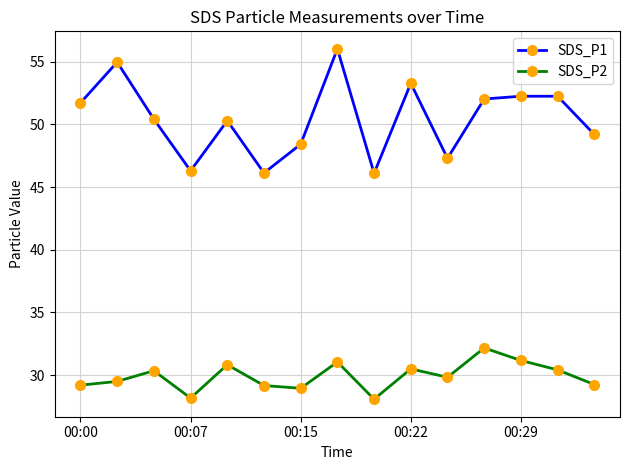

Rank the series by their maximum value, from lowest to highest.

SDS_P2, SDS_P1